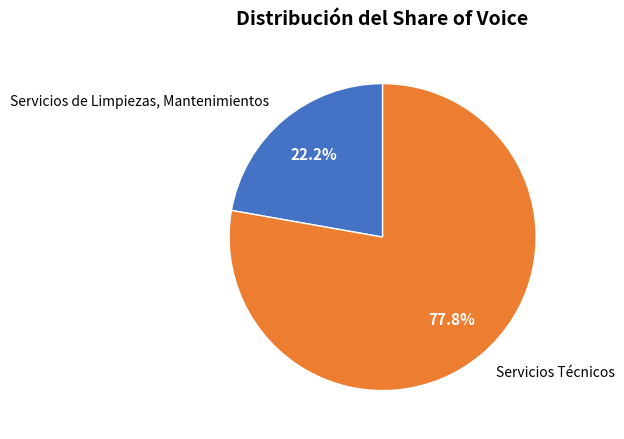

Which category has the biggest portion of the pie?

Servicios Técnicos